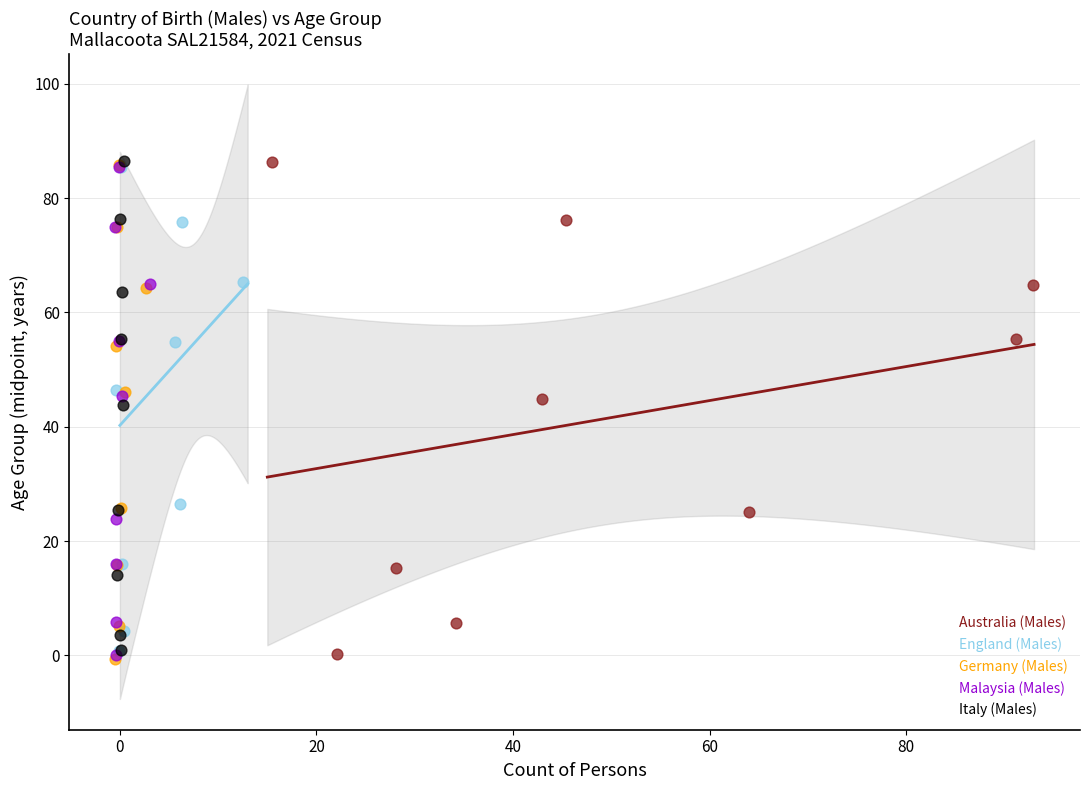

What are all the series names shown in the legend?

Australia (Males), England (Males), Germany (Males), Malaysia (Males), Italy (Males)